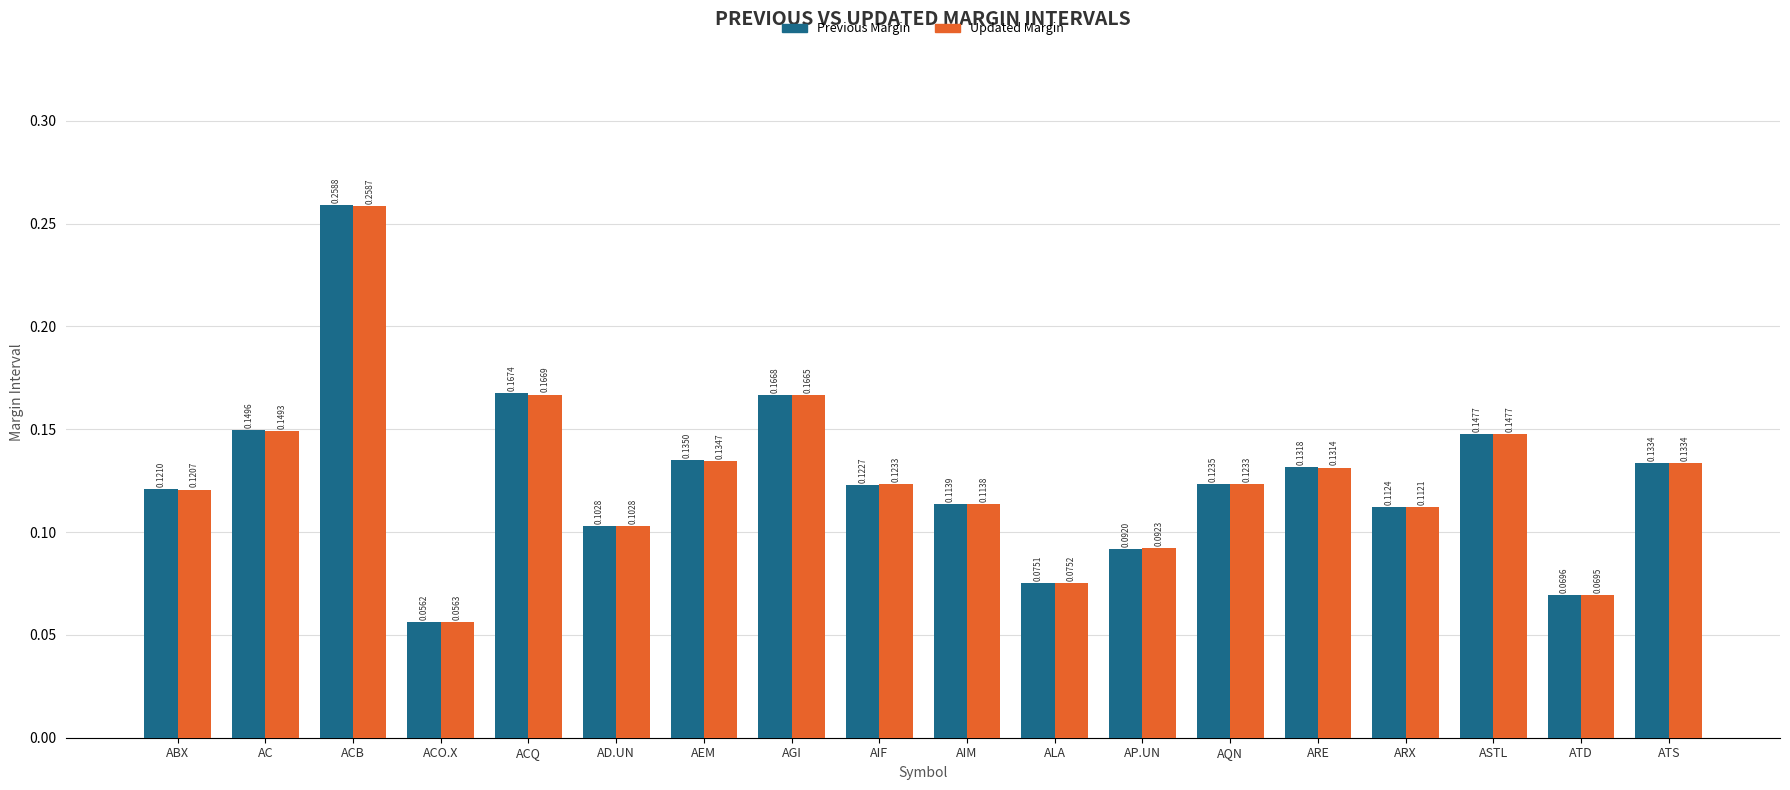

True or false: Previous Margin has a value of 0.0 at AIF.

False